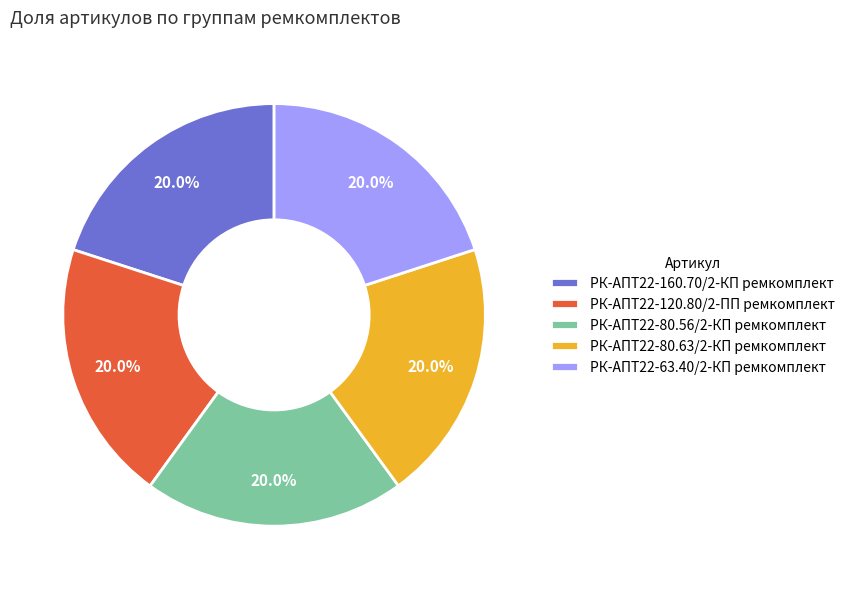

Is it true that РК-АПТ22-80.56/2-КП ремкомплект is 20% of the pie?

True